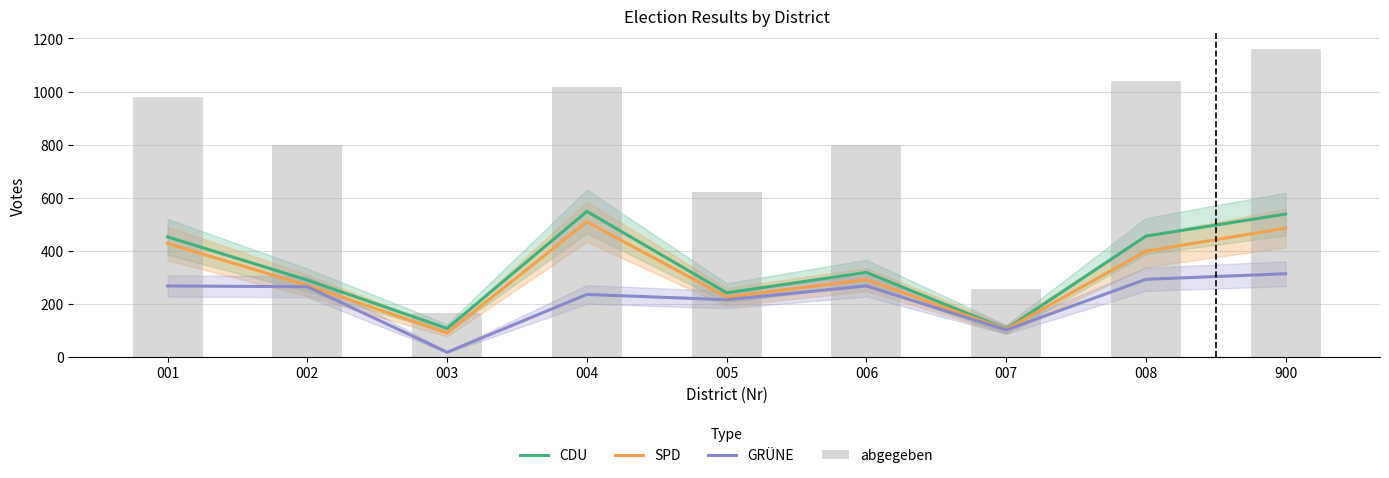

Which category has the lowest value in the SPD series?

003